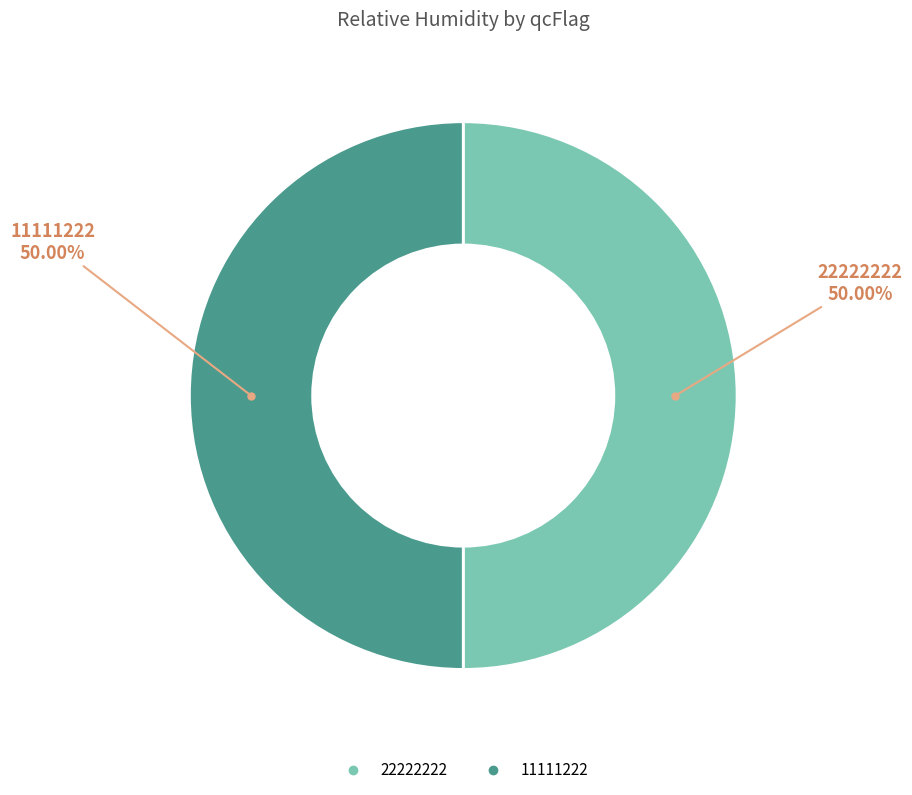

Combined, do 22222222 and 11111222 account for over 50%?

Yes